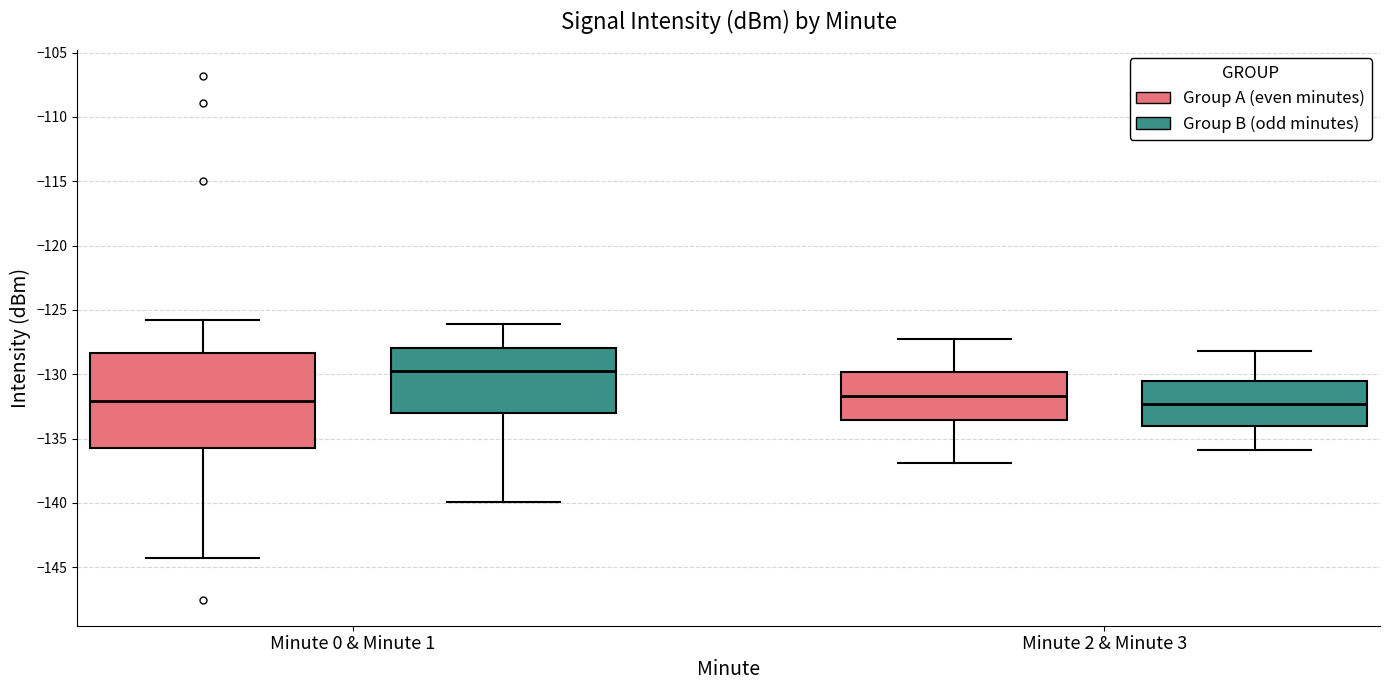

Comparing the boxes themselves (not the whiskers), which one is the tallest?

Minute 0 & Minute 1 (Group A (even minutes))